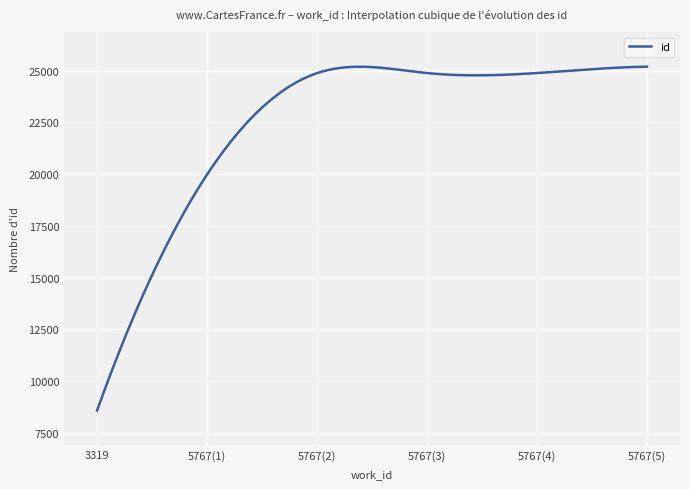

What is the difference between the second highest and second lowest values?

16356.2